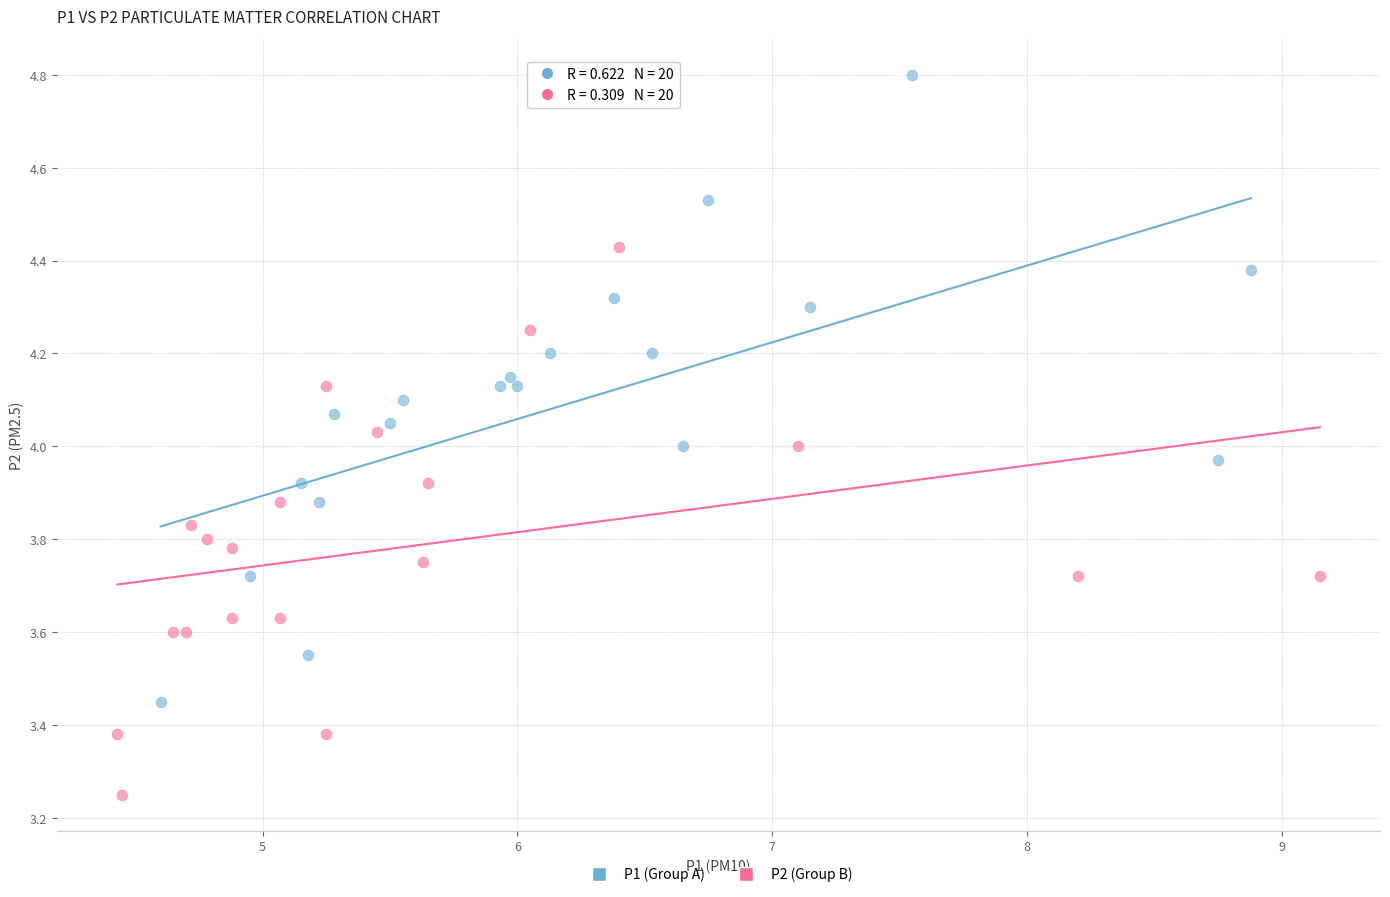

Which series has the largest Y range (max minus min)?

P1 (Group A)